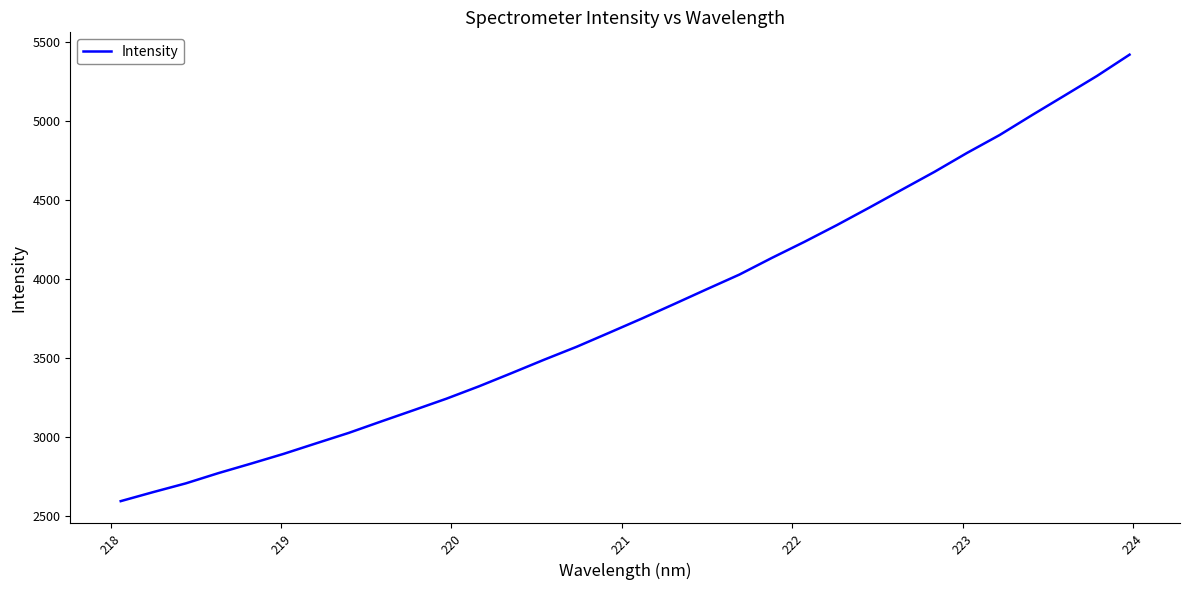

Reading left to right, extract all data points from this chart.

2592.7	2650.1	2705.4	2770.2	2830.3	2892.1	2958.8	3024.9	3097.6	3169.1	3241.5	3319.8	3403.3	3488.2	3570.2	3659.0	3748.7	3841.1	3934.8	4027.2	4133.0	4234.7	4341.0	4452.0	4565.3	4678.0	4797.7	4910.7	5037.2	5160.9	5285.4	5420.0